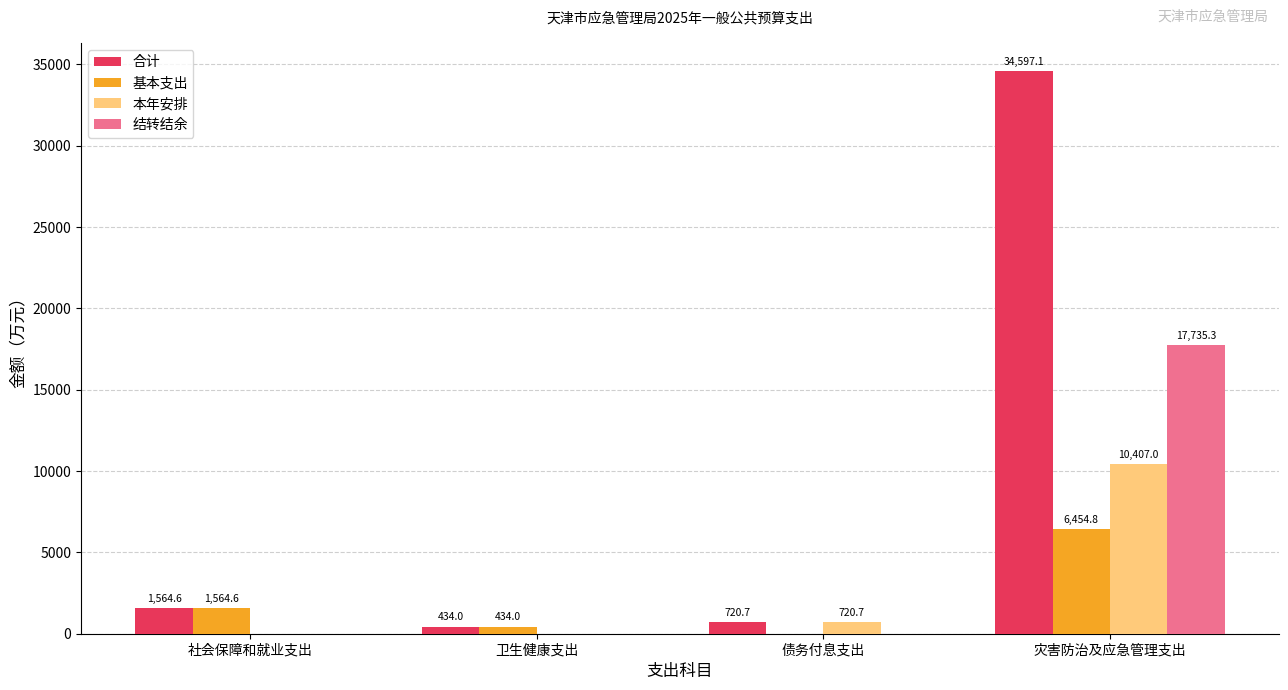

The value of 结转结余 at 卫生健康支出 is 0.0. True or false?

True